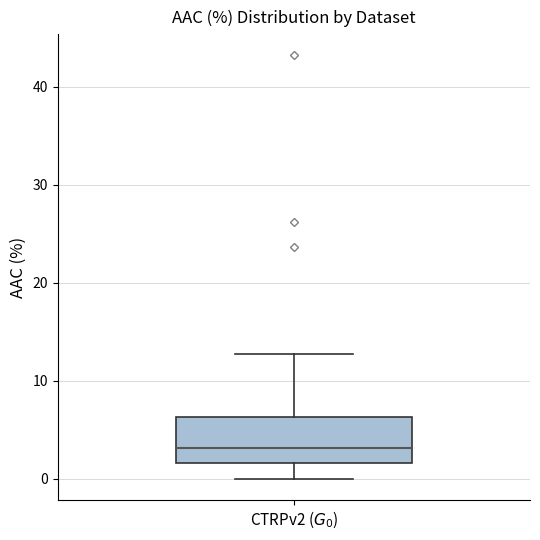

Read this box plot against the y-axis: the position of the median line, the range covered by the box, and the ends of both whiskers. The values are not printed on the chart, so give them approximately, as read against the axis.

median 3, box 2 to 6, whiskers 0 to 13